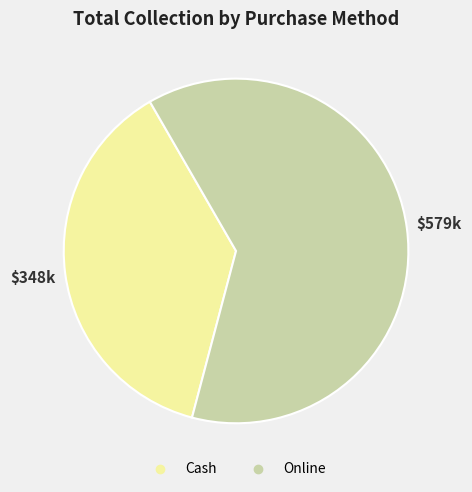

Is there any slice that represents more than half of the pie?

Yes